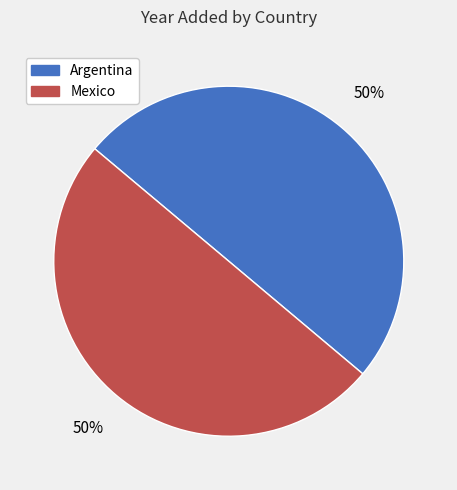

Is the sum of Mexico and Argentina greater than half?

Yes